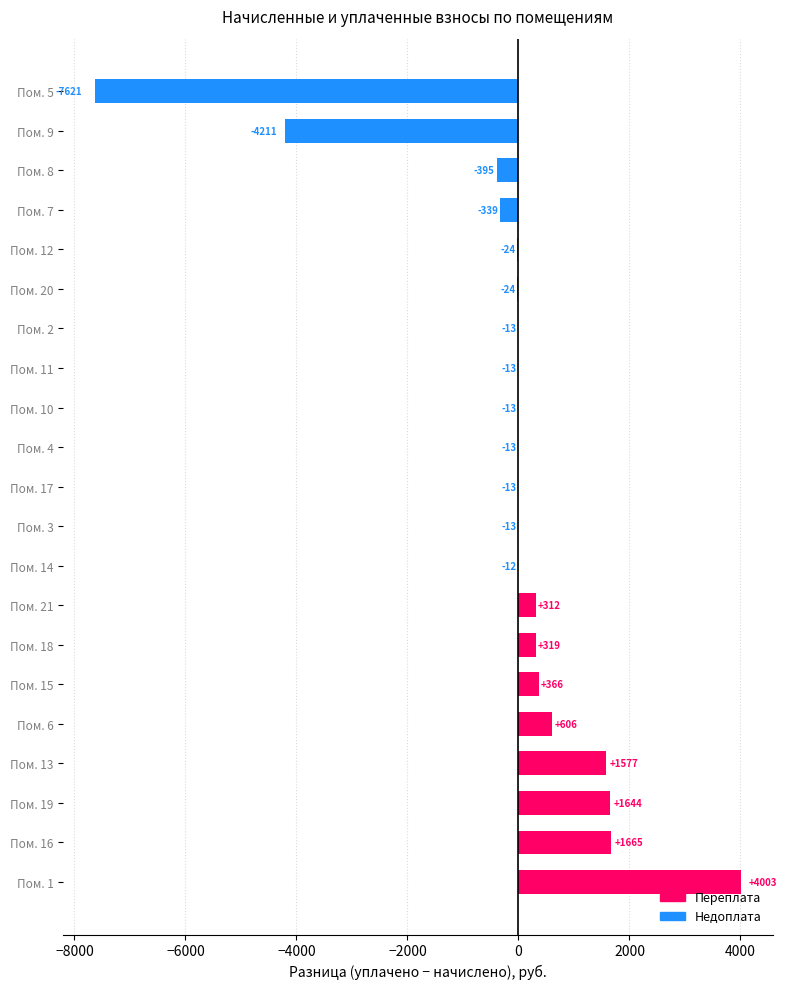

Which category has the highest value across all series?

Пом. 1